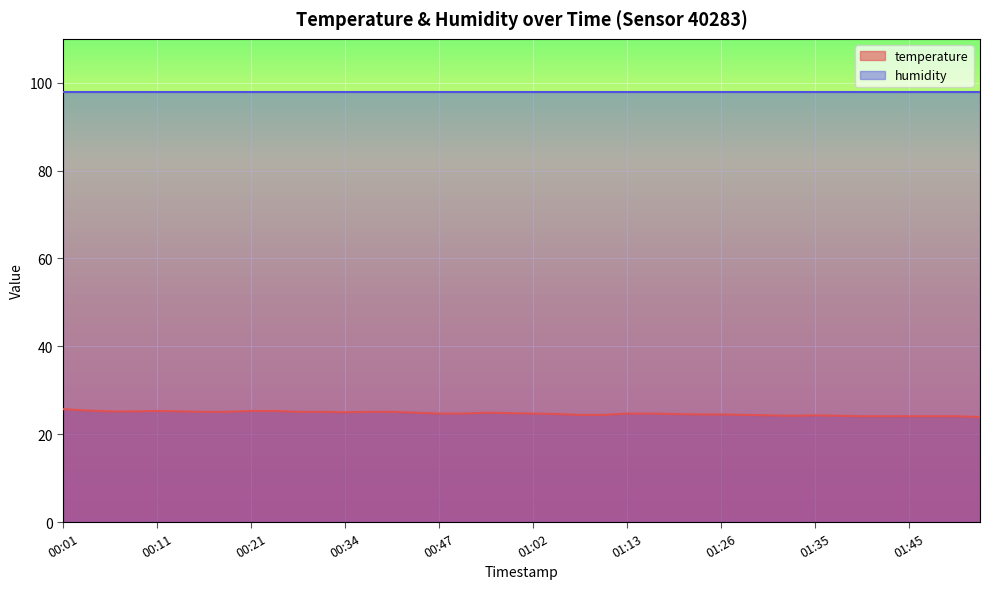

Is it true that temperature equals 24.5 at 01:26?

True